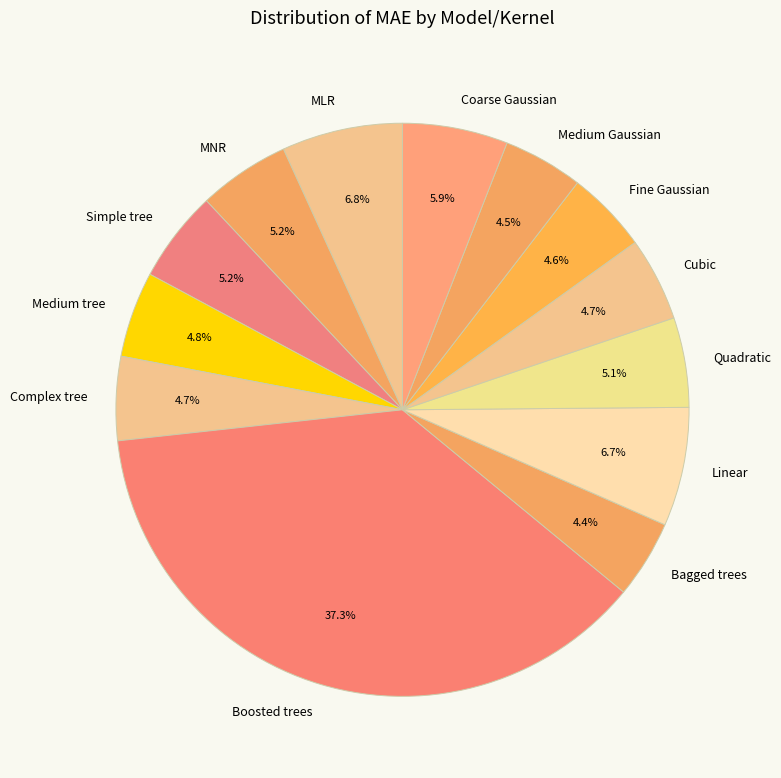

Count the number of slices in the pie.

13